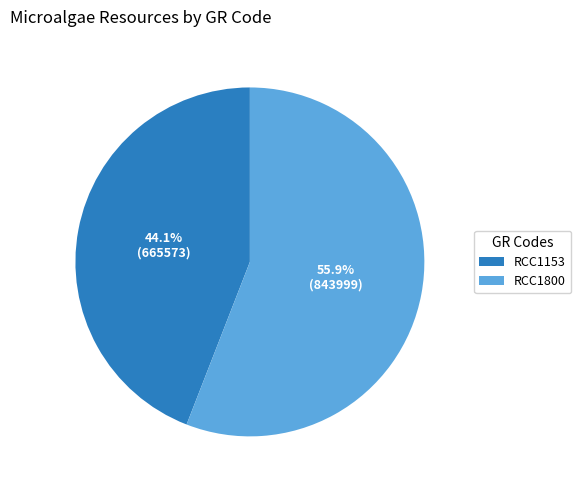

What is the ratio of the value at RCC1800 to the value at RCC1153?

1.3